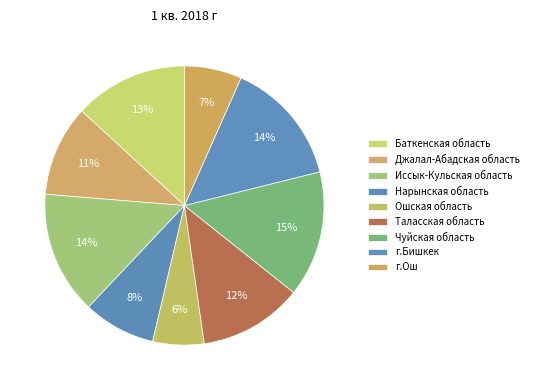

What percentage is the Иссык-Кульская область slice, to the nearest percent?

14%